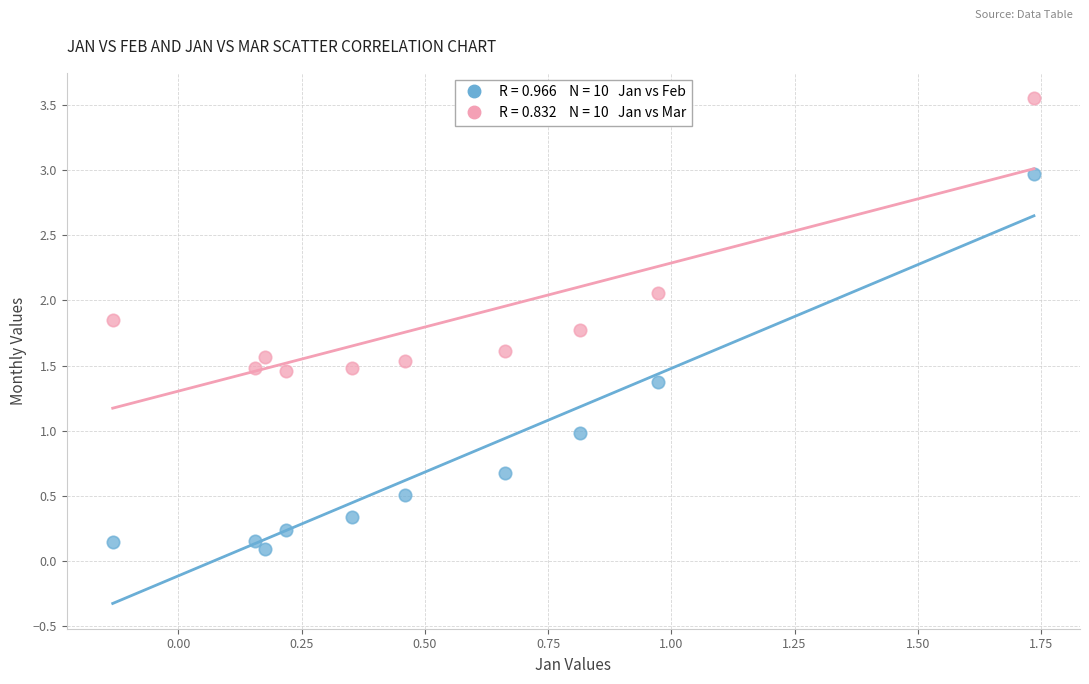

Across all data points, what is the range of Y values (max minus min)?

3.5